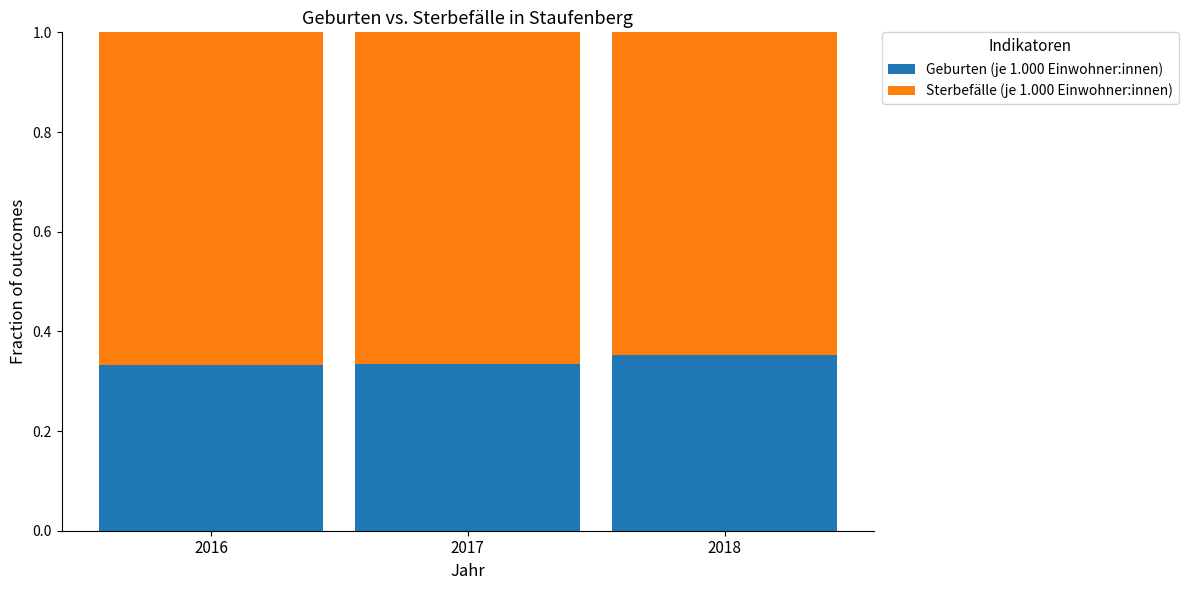

How many Geburten (je 1.000 Einwohner:innen) values are between 0 and 1?

3